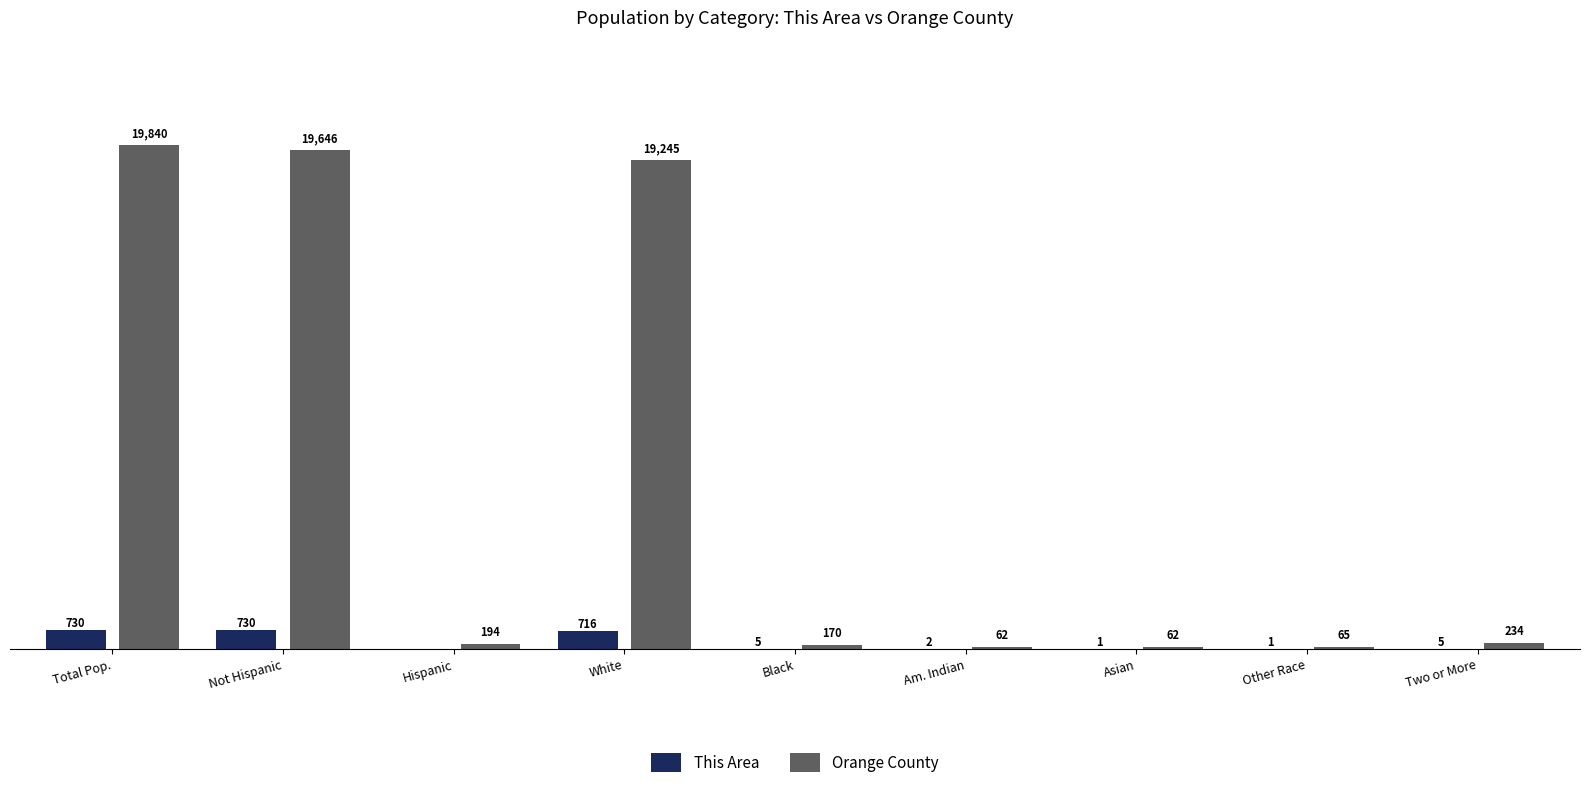

Which series has the largest total across all categories?

Orange County